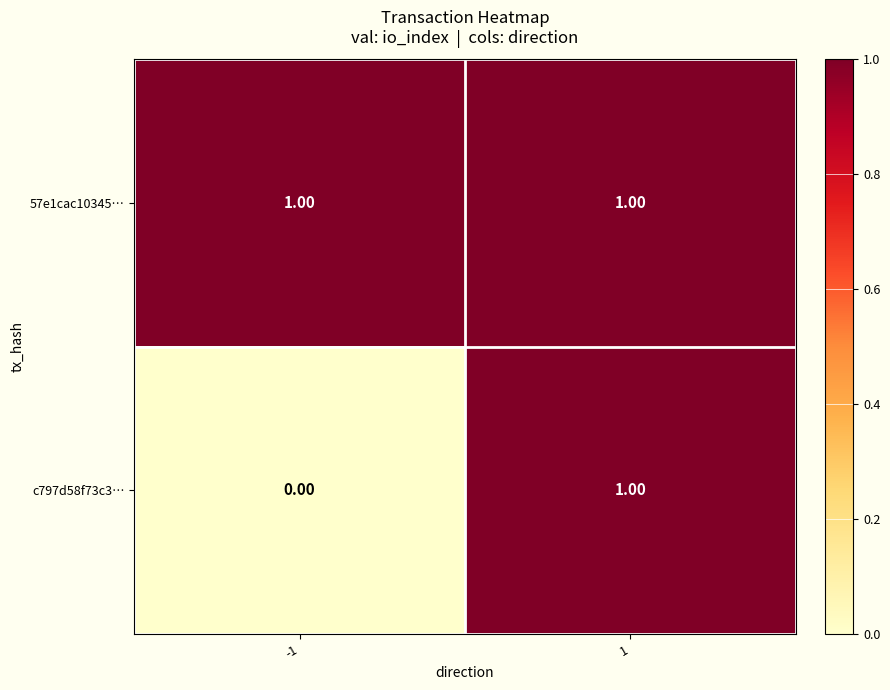

Is the value of 57e1cac10345… at 1 greater than the value of c797d58f73c3… at -1?

Yes